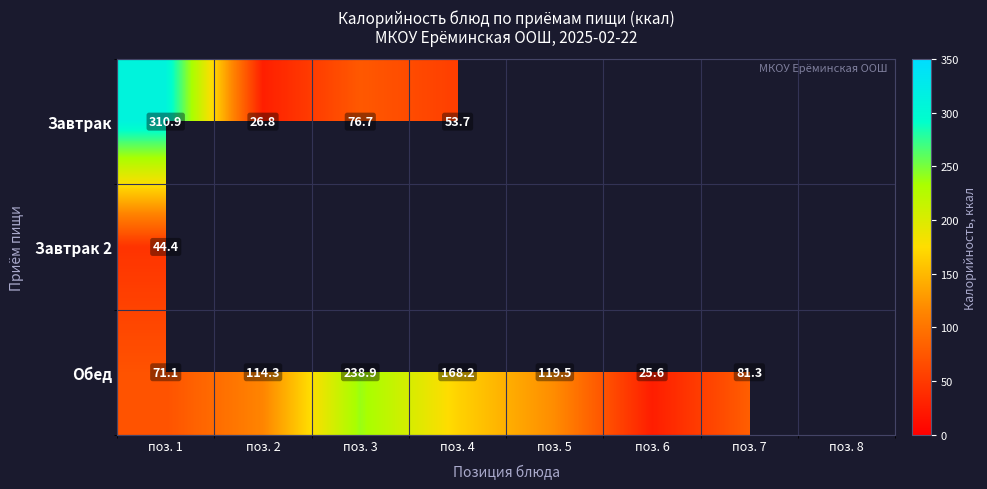

Rank the series at поз. 1 from highest to lowest value.

Завтрак, Обед, Завтрак 2